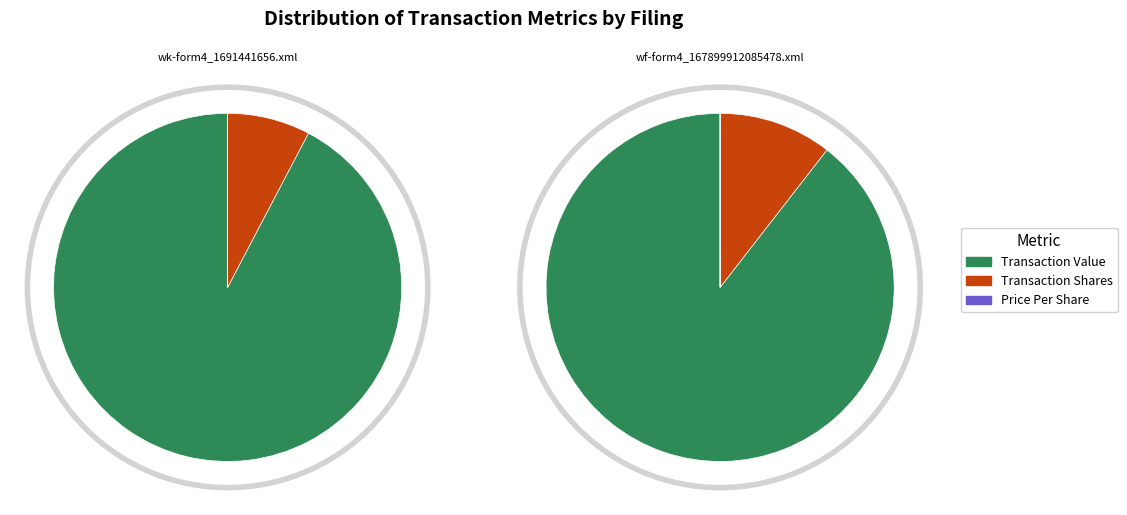

The wk-form4_1691441656.xml slice represents 82% of the pie. True or false?

False